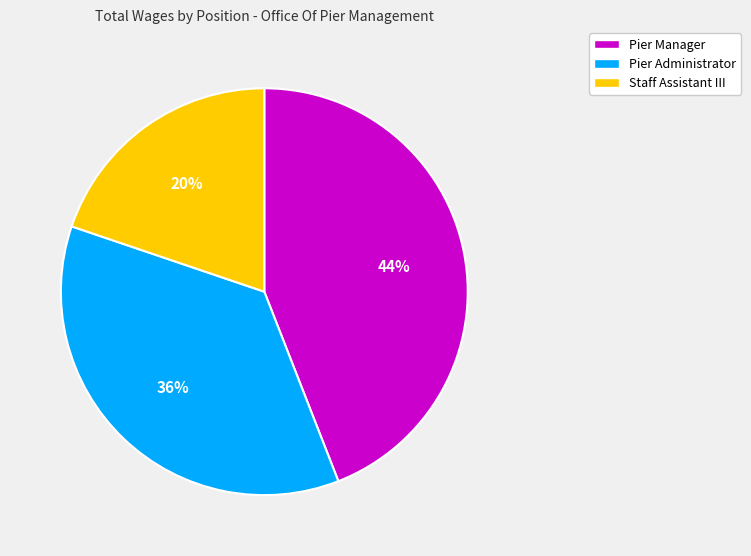

Count the number of slices in the pie.

3